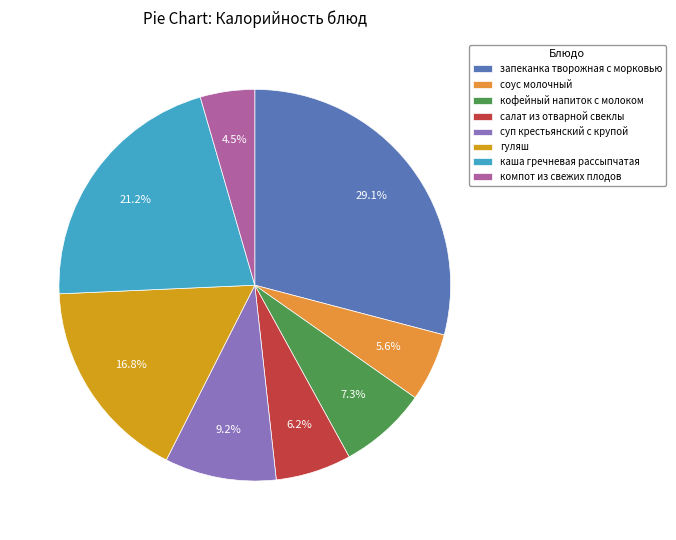

To the nearest percent, what percentage of the pie is кофейный напиток с молоком?

7%